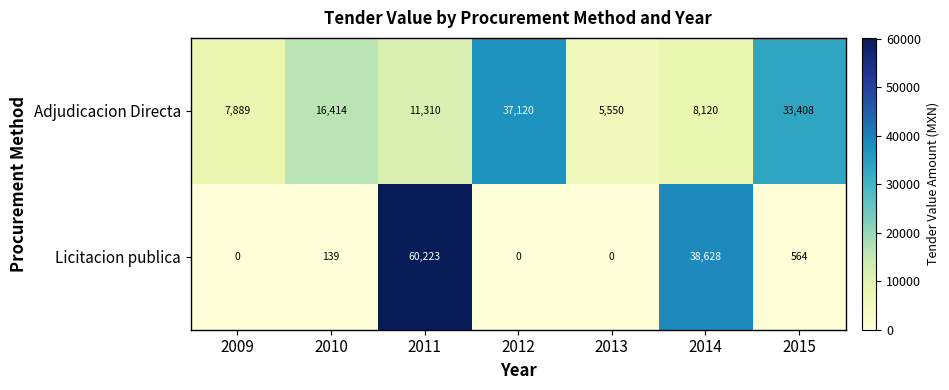

What is the difference between the maximum and minimum values in the Adjudicacion Directa series?

31570